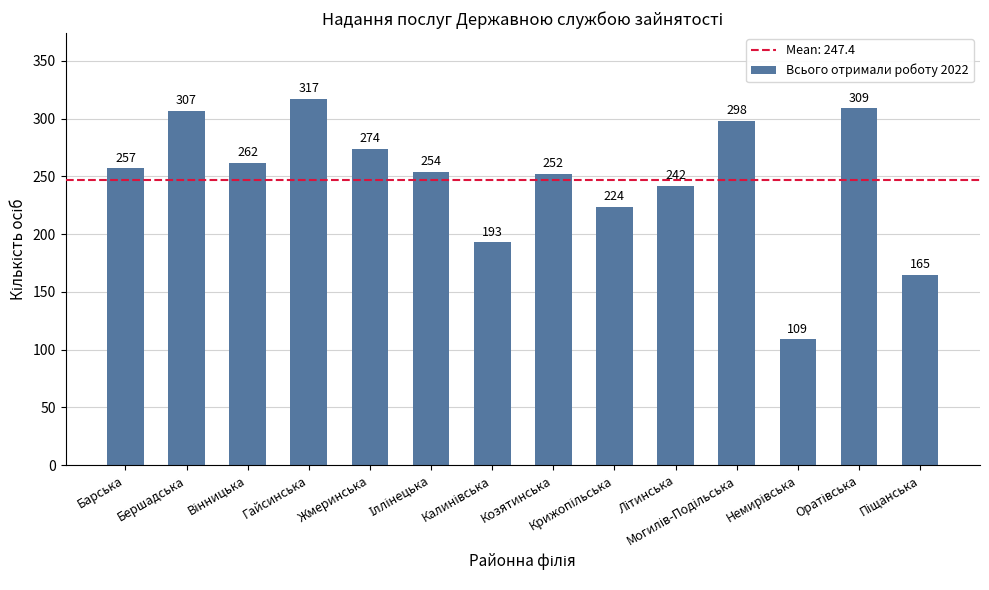

What is the value of the 12th bar from the left?

109